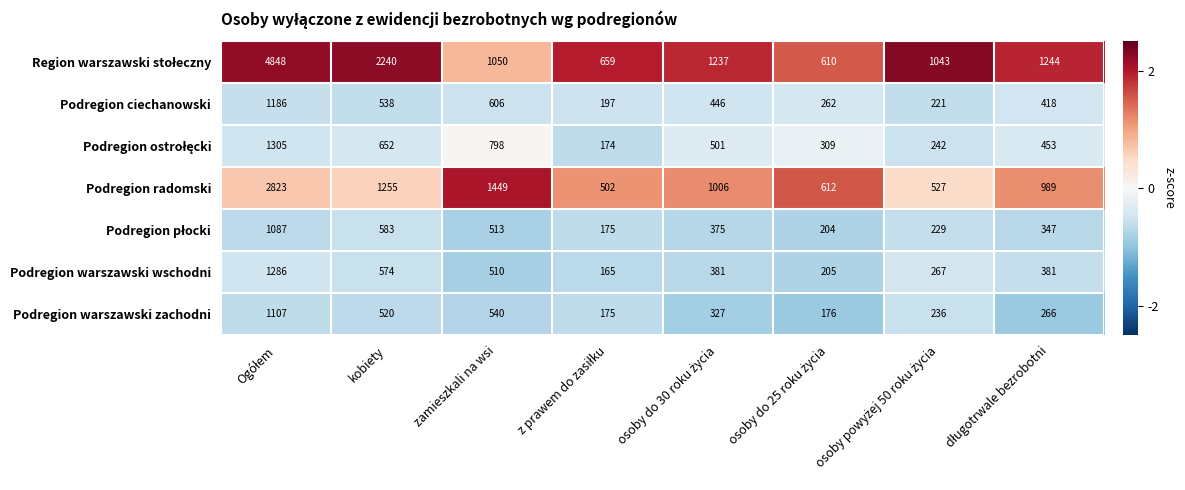

The value of Podregion ciechanowski at kobiety is 538. True or false?

True